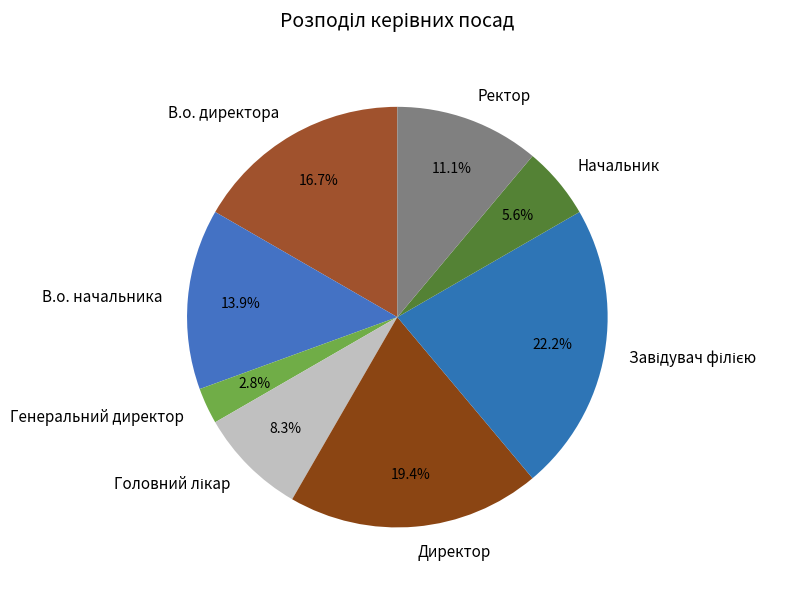

To the nearest percent, what is the combined percentage of В.о. директора and Ректор?

28%